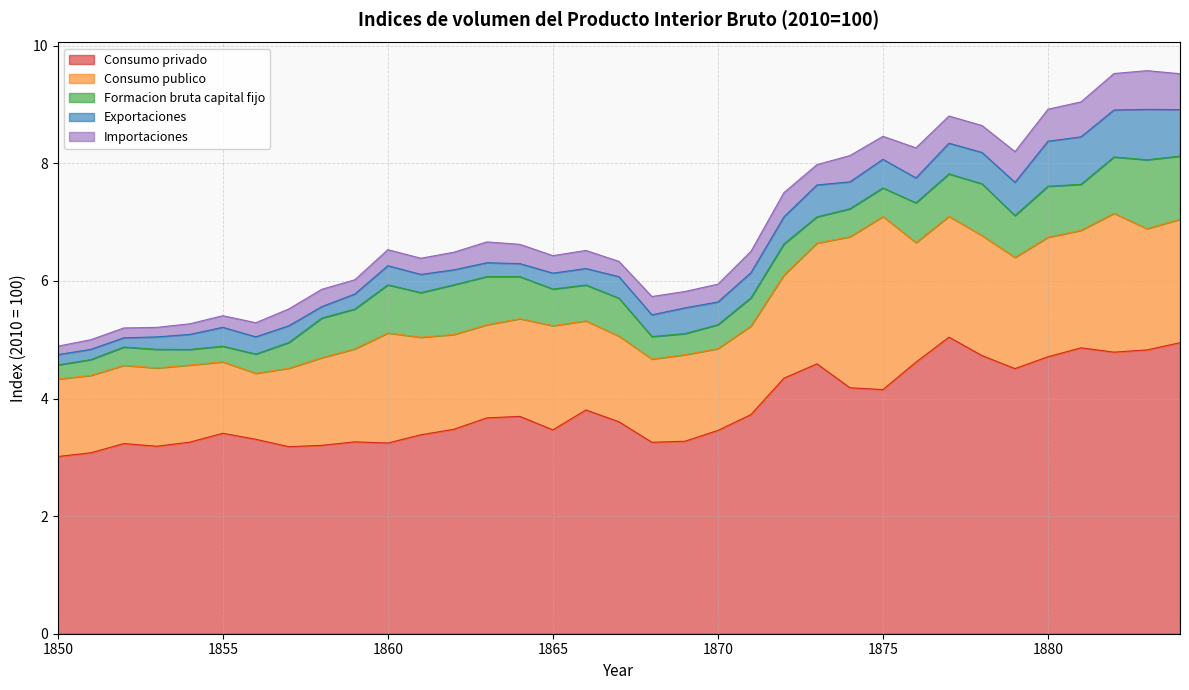

Which series ends up on top after the final intersection of Importaciones and Exportaciones?

Exportaciones